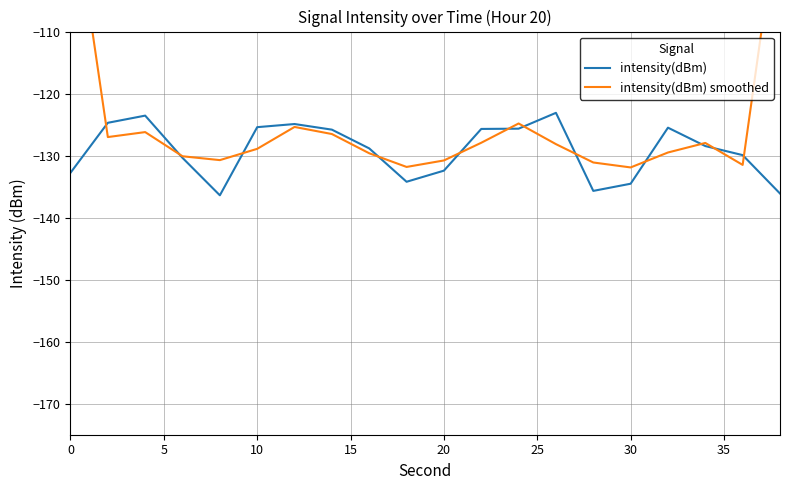

What is the minimum value for intensity(dBm)?

-136.4